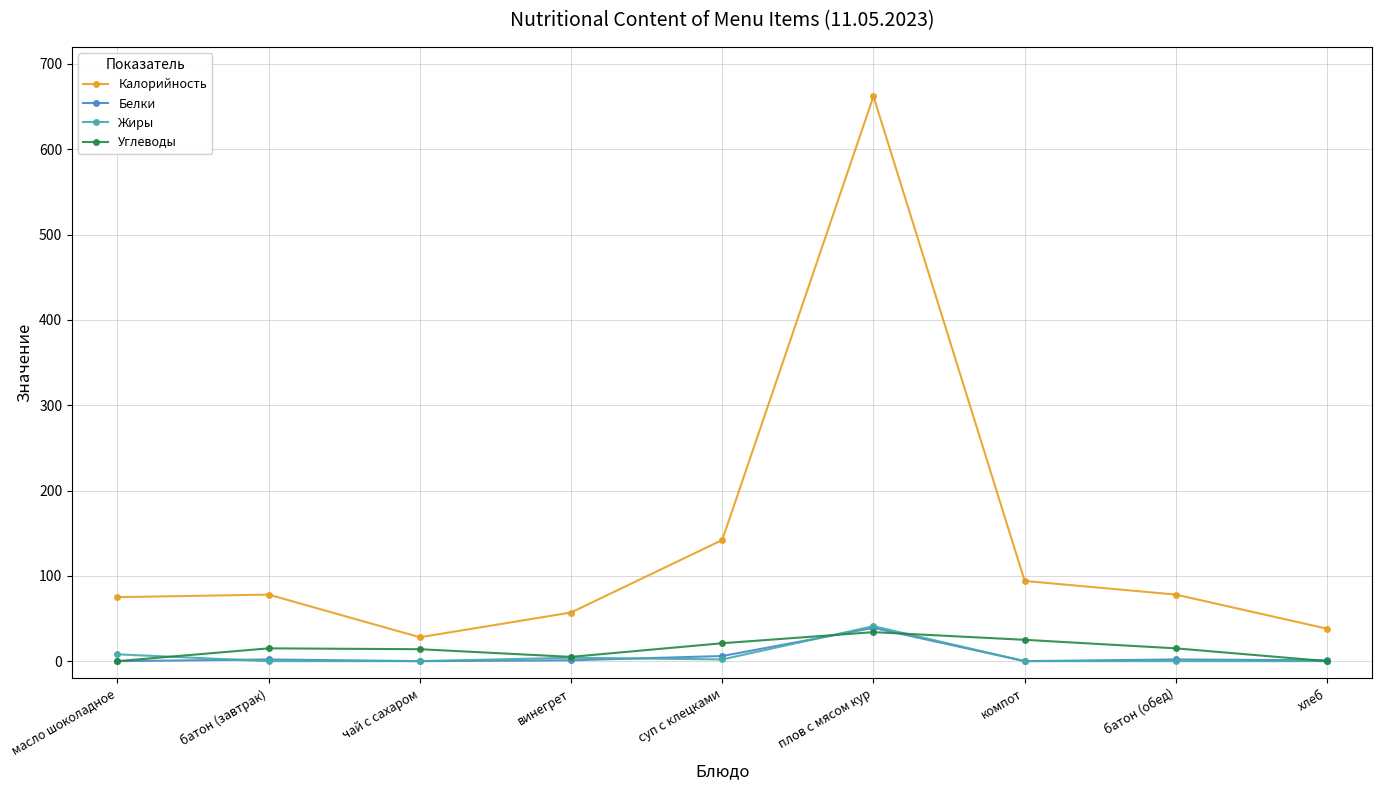

What position from the right is чай с сахаром?

7